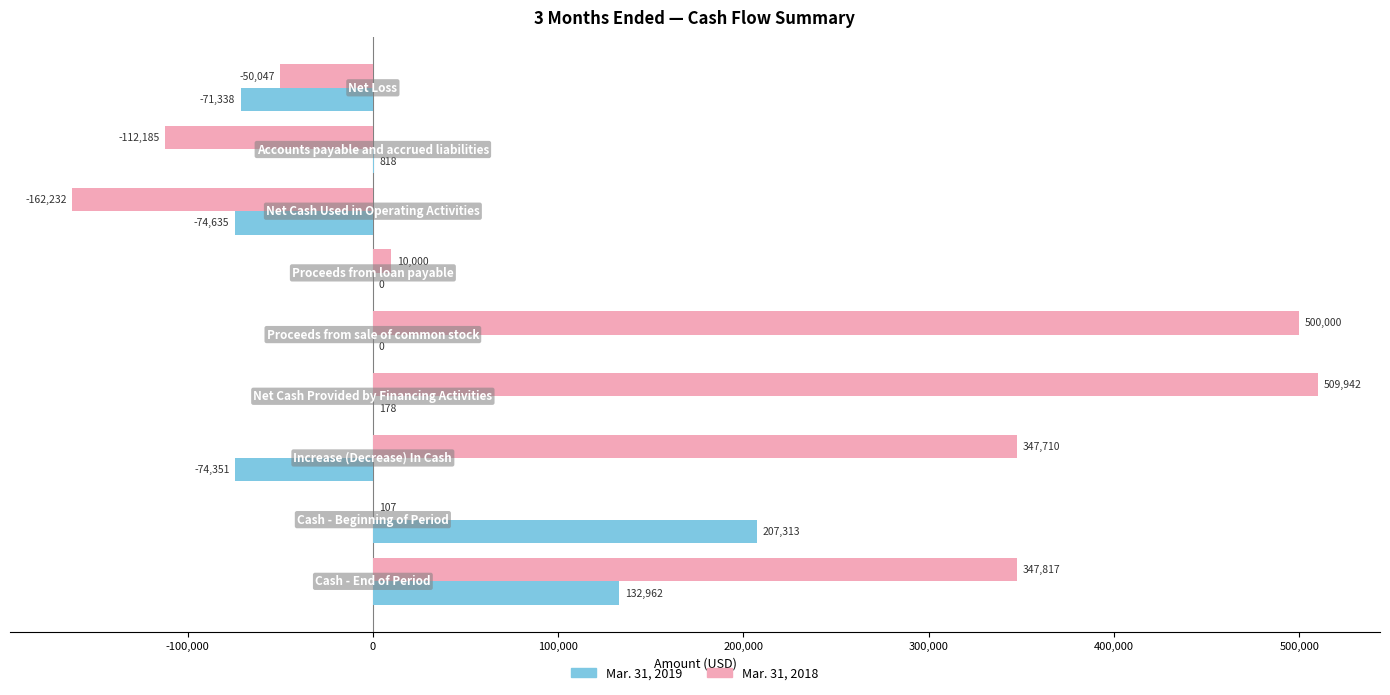

Which series has the largest total across all categories?

Mar. 31, 2018